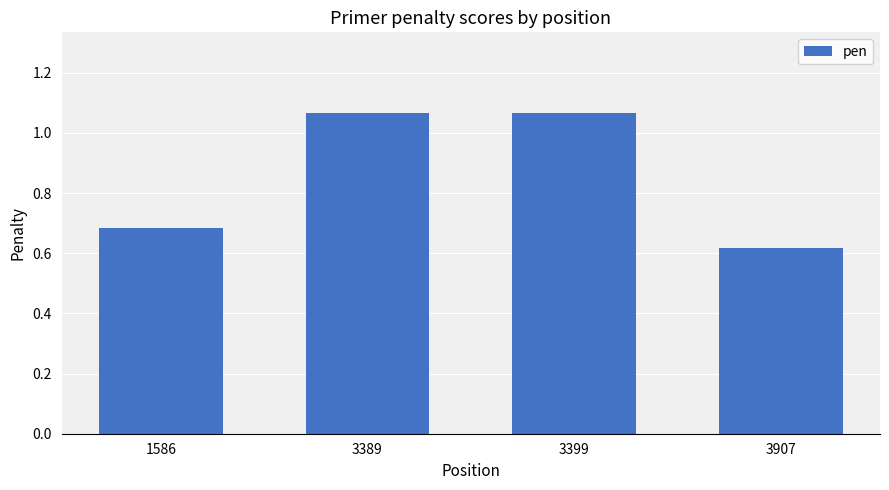

Which category has the lowest value across all series?

3907